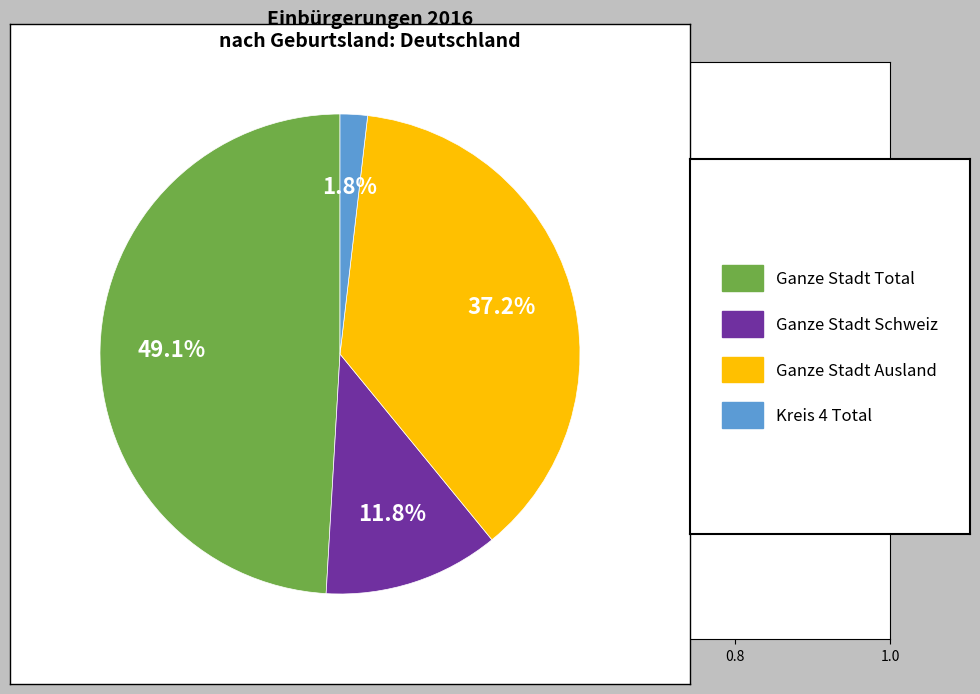

Count the number of slices in the pie.

4